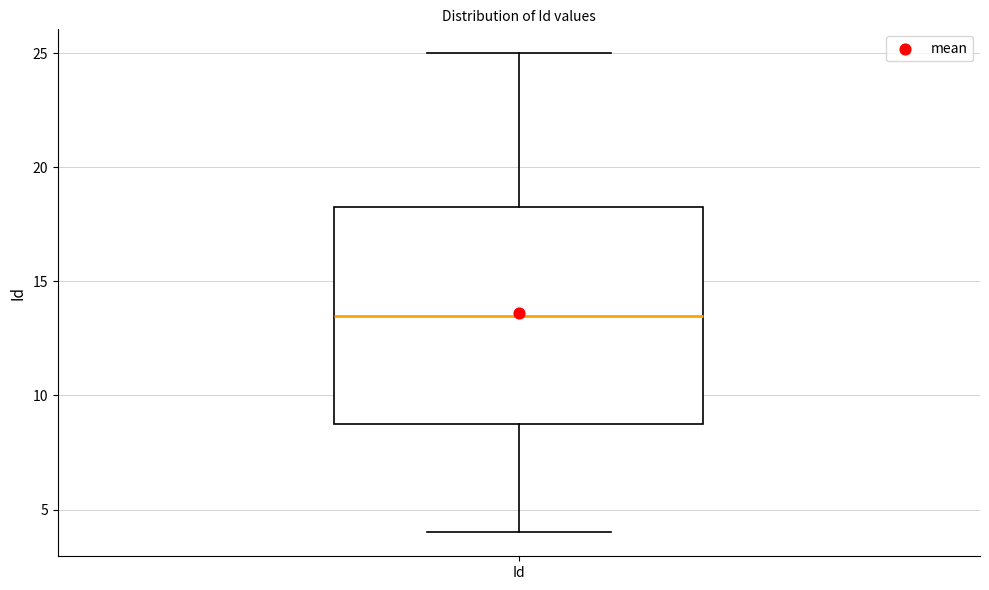

Transcribe this box plot: give where the median line is, the range the box spans, and where the two whiskers end, as read against the y-axis. The values are not printed on the chart, so give them approximately, as read against the axis.

median 13.5, box 9.0 to 18.5, whiskers 4.0 to 25.0